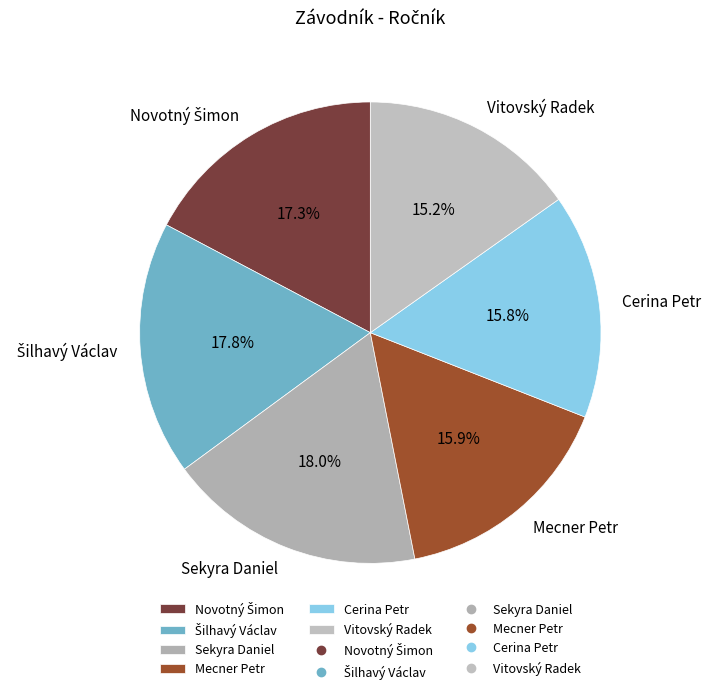

Does any single category account for the majority?

No